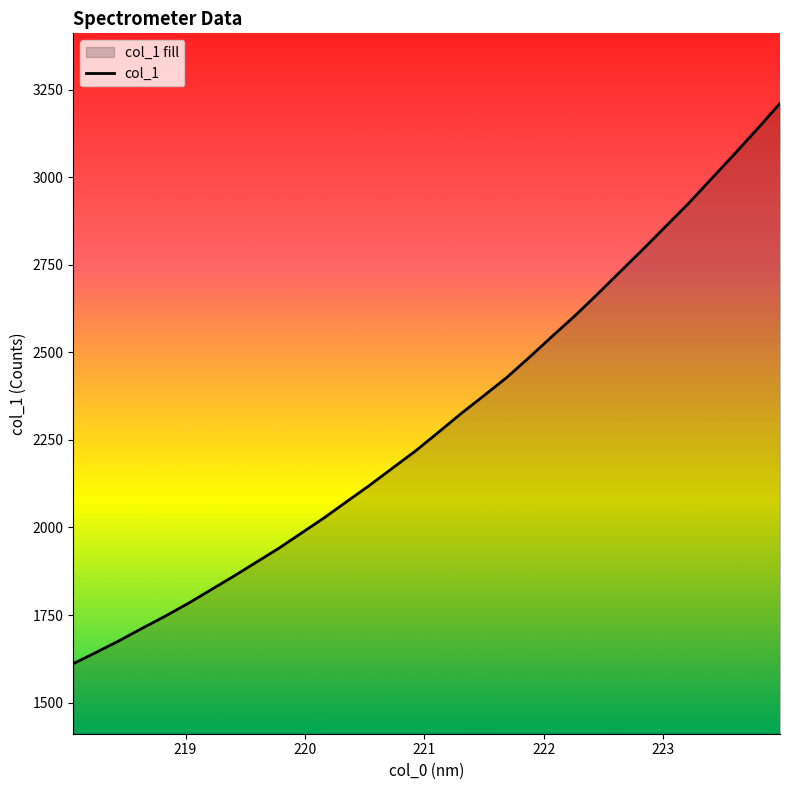

What is the greatest value displayed?

3210.7